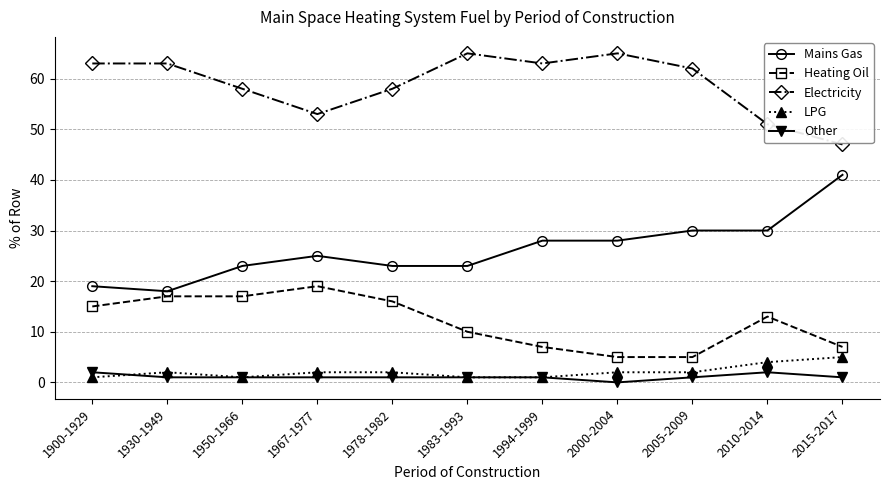

What are all the series names shown in the legend?

Mains Gas, Heating Oil, Electricity, LPG, Other